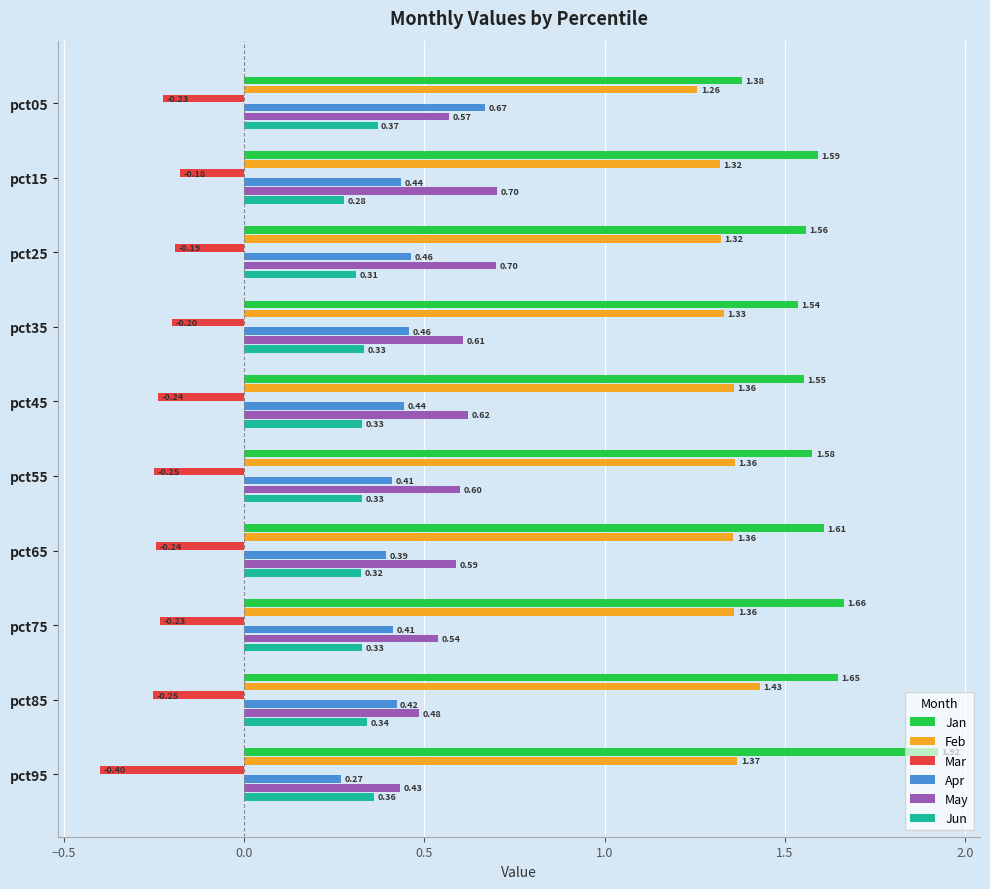

List the labels in order of Jan value, smallest first.

pct05, pct35, pct45, pct25, pct55, pct15, pct65, pct85, pct75, pct95